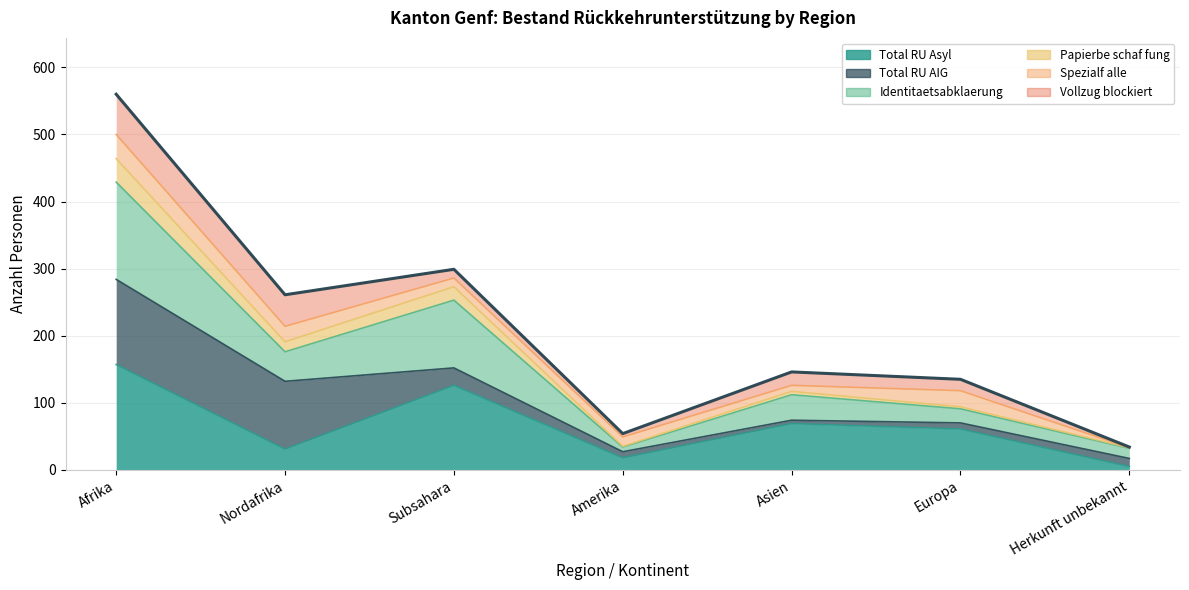

What is the label of the 3rd point from the left?

Subsahara